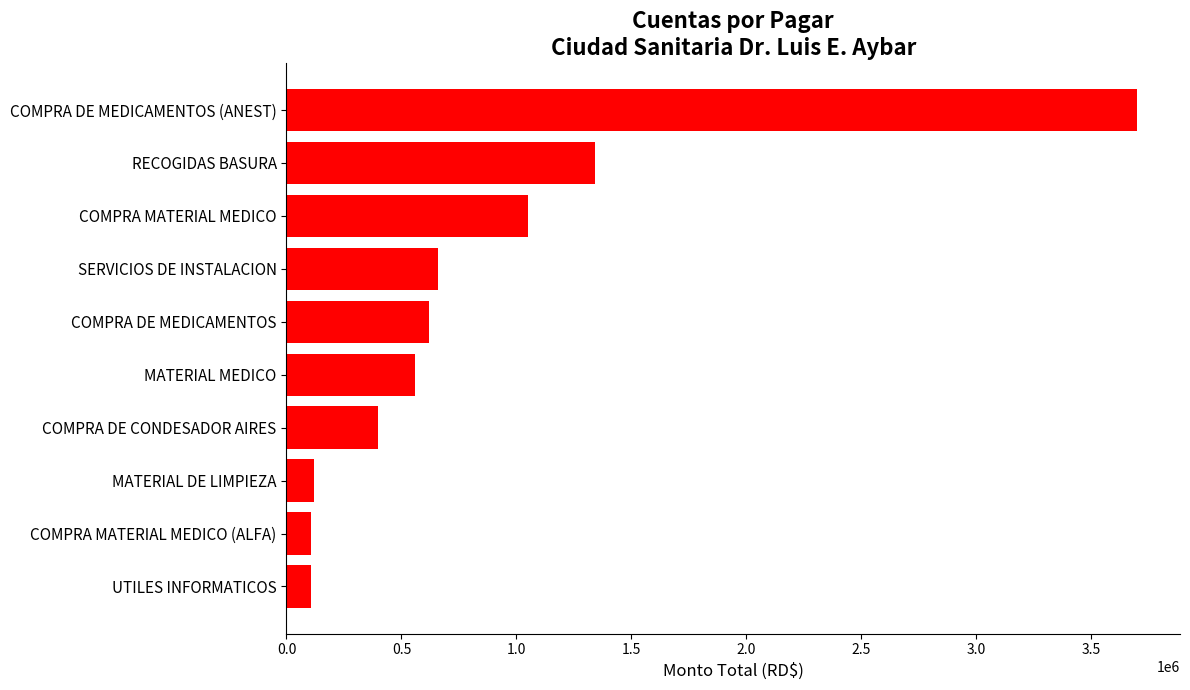

What is the difference between the maximum and minimum values?

3593500.0